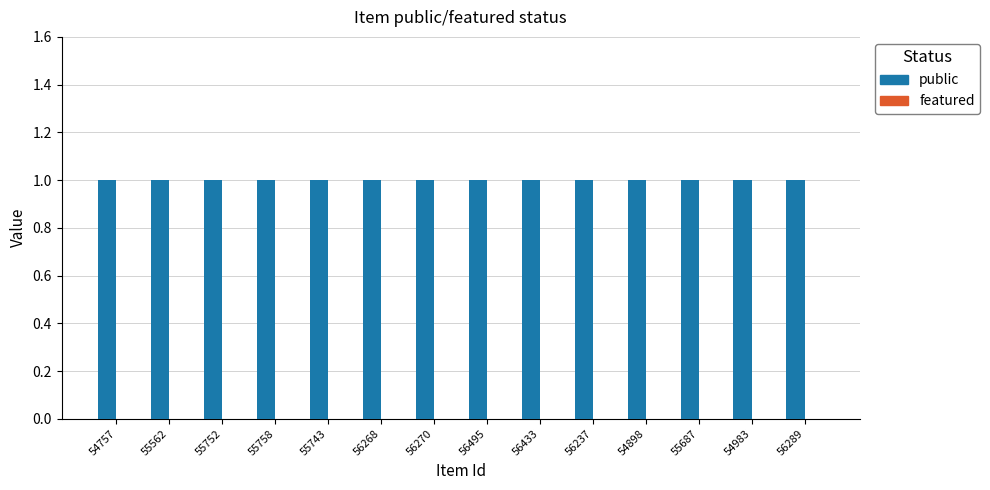

Are the bars grouped side by side (vs. stacked)?

Yes